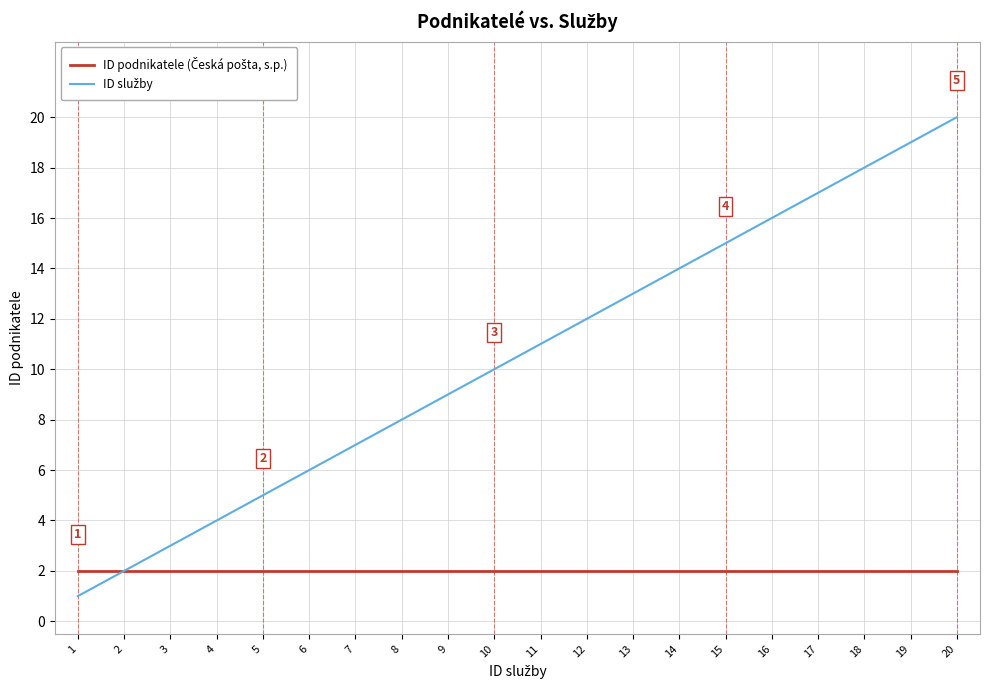

At which category is the sum across all series the highest?

20